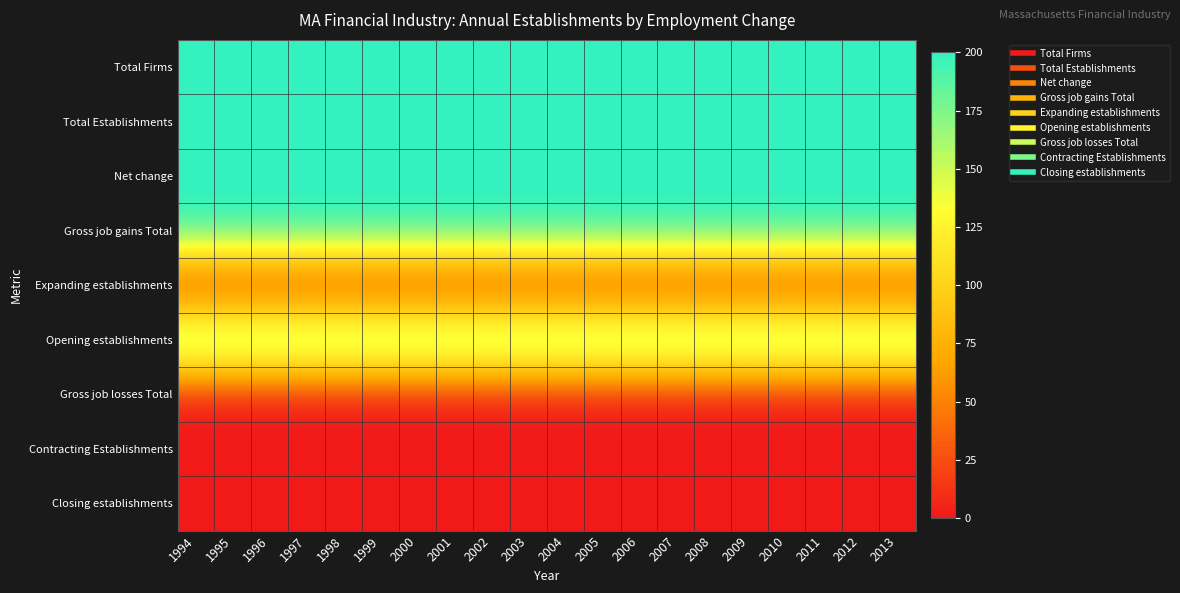

At how many categories does at least one series exceed 185?

20